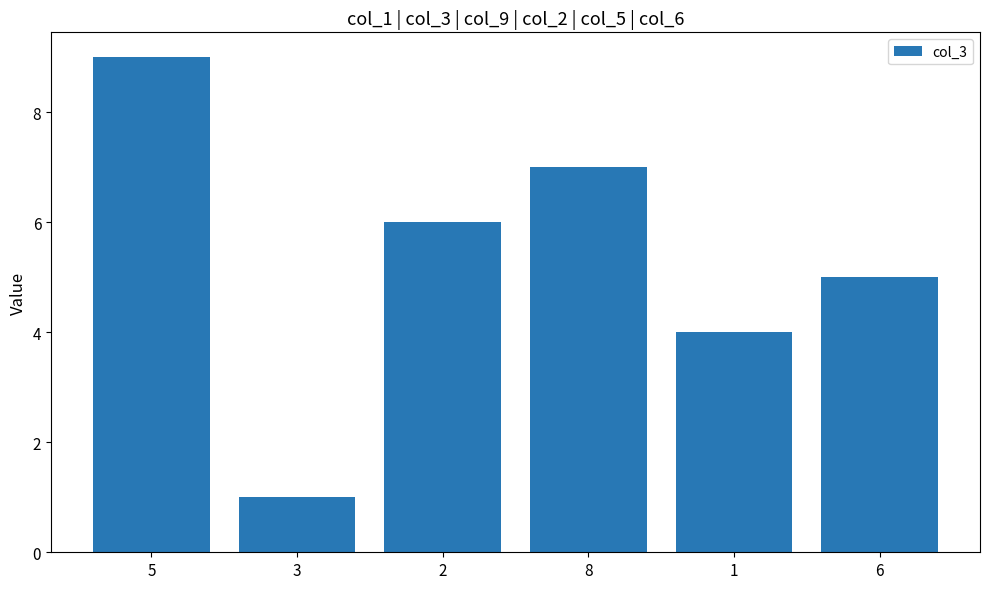

List the labels in order of value, largest first.

5, 8, 2, 6, 1, 3